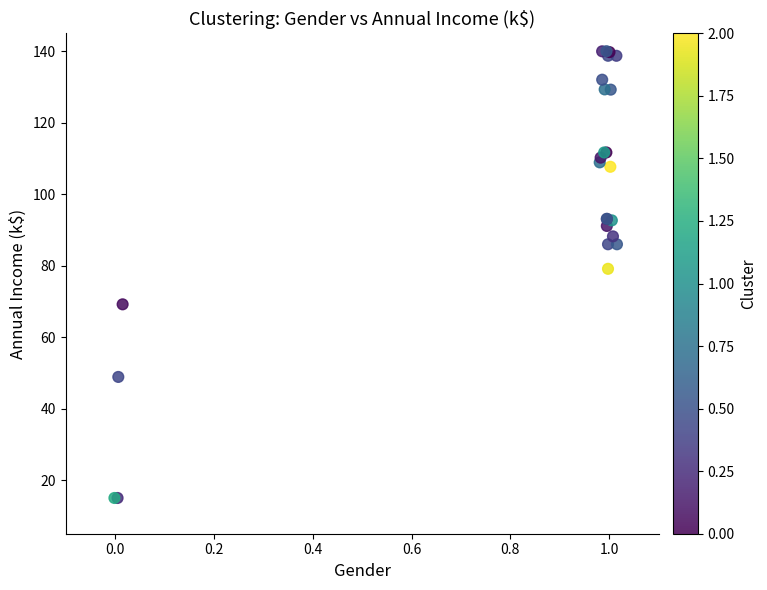

What Y value in the scatter plot is closest to 77?

79.1